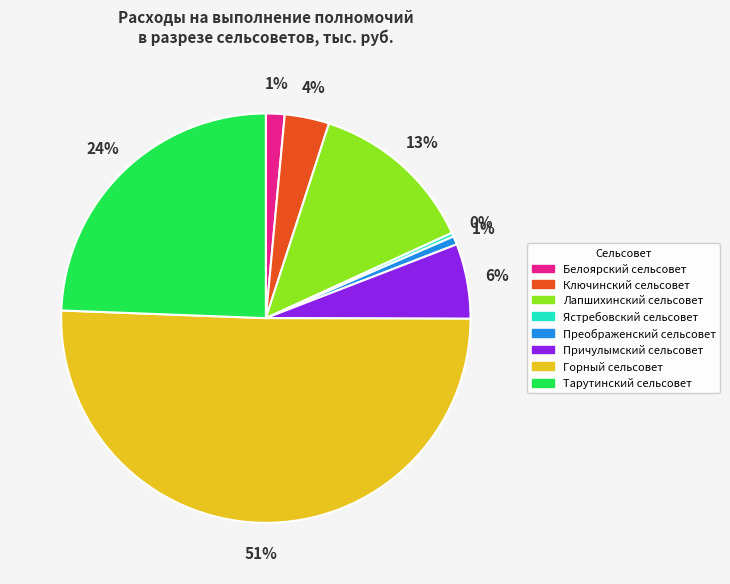

Which slice is the largest?

Горный сельсовет